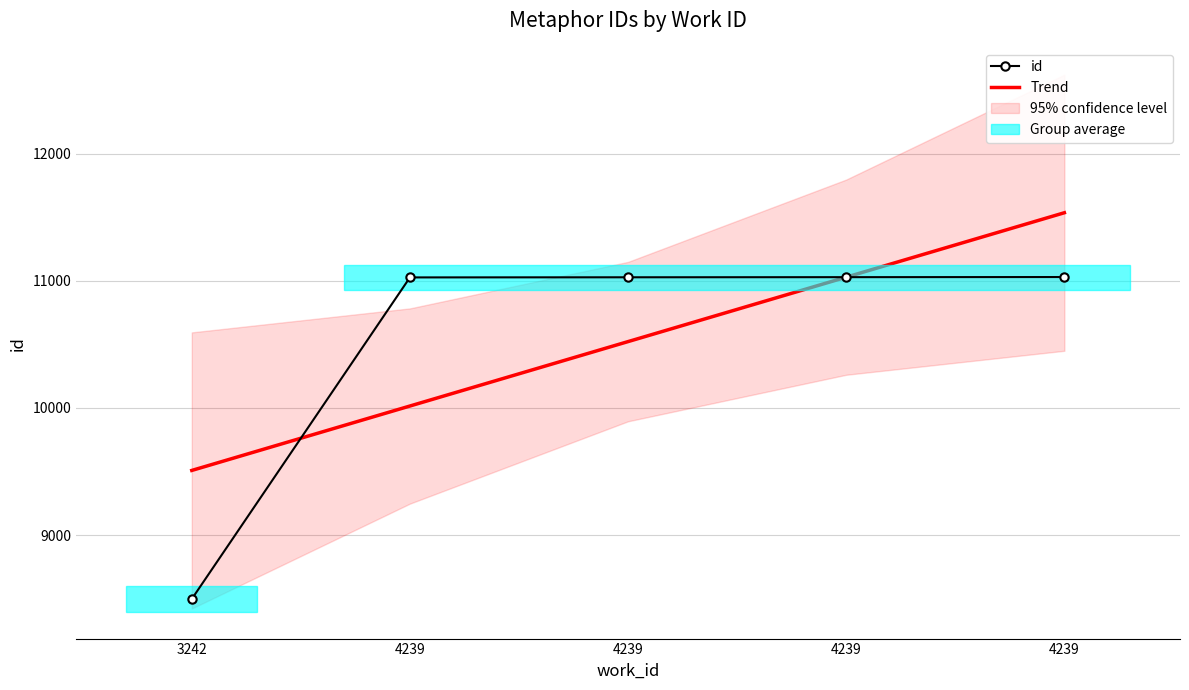

True or false: id and Trend intersect in this chart.

True